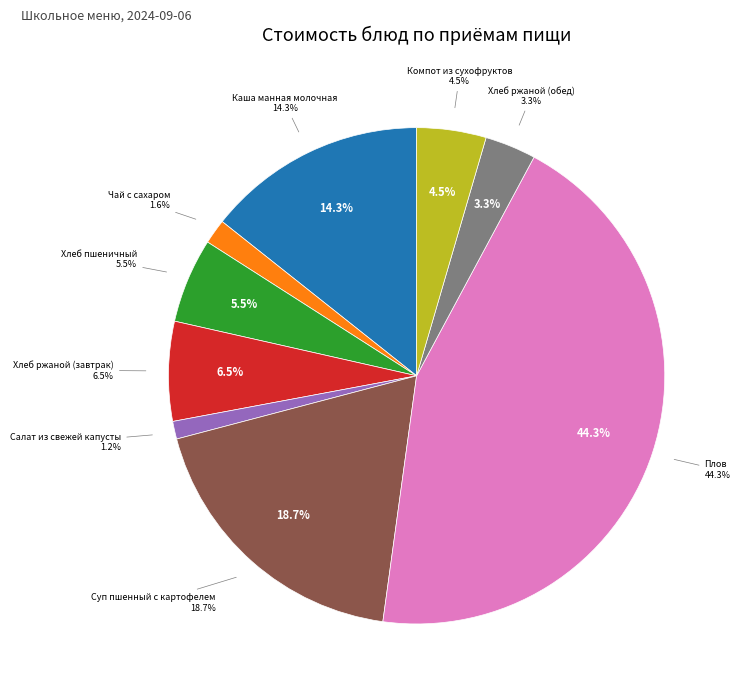

Is Каша манная молочная the majority of the pie?

No